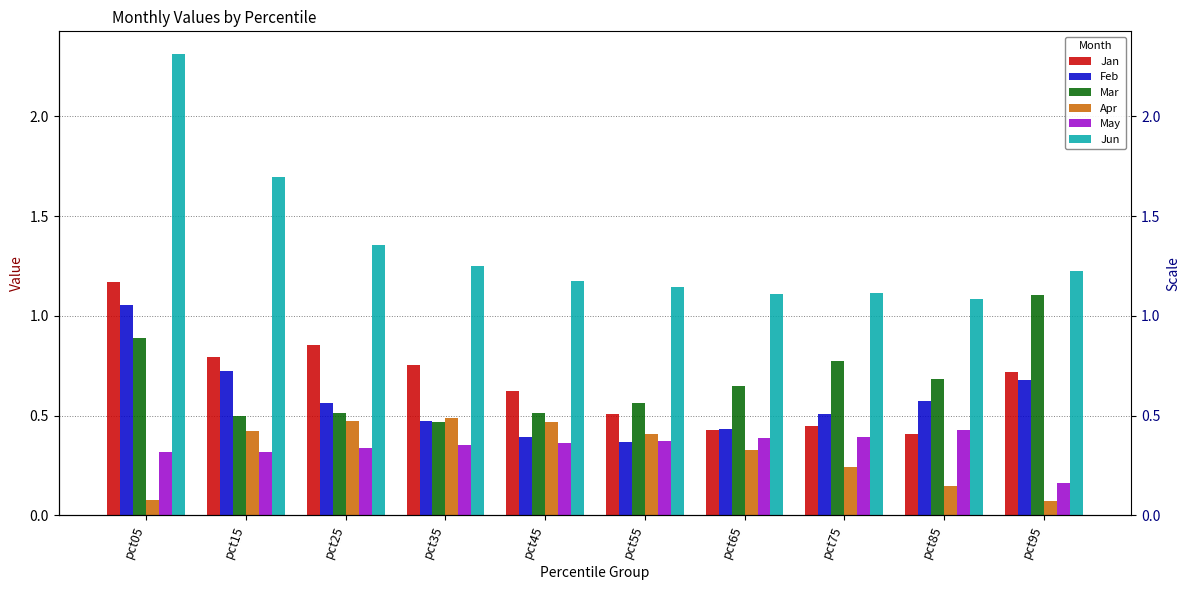

What is the difference between the maximum and second lowest values in the Feb series?

0.7